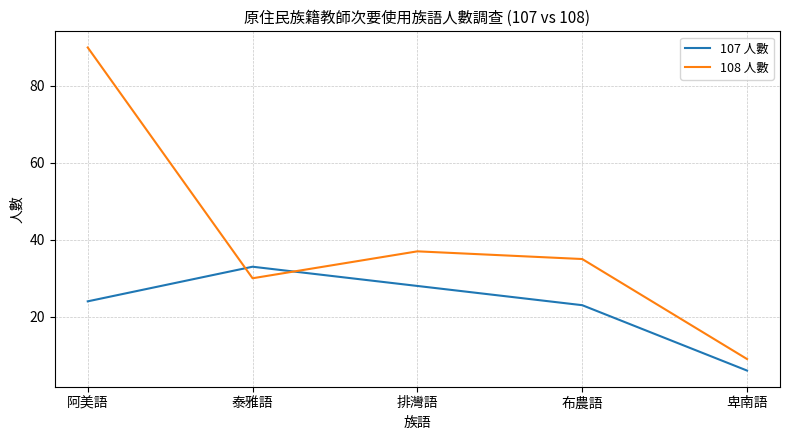

What position from the right is 布農語?

2